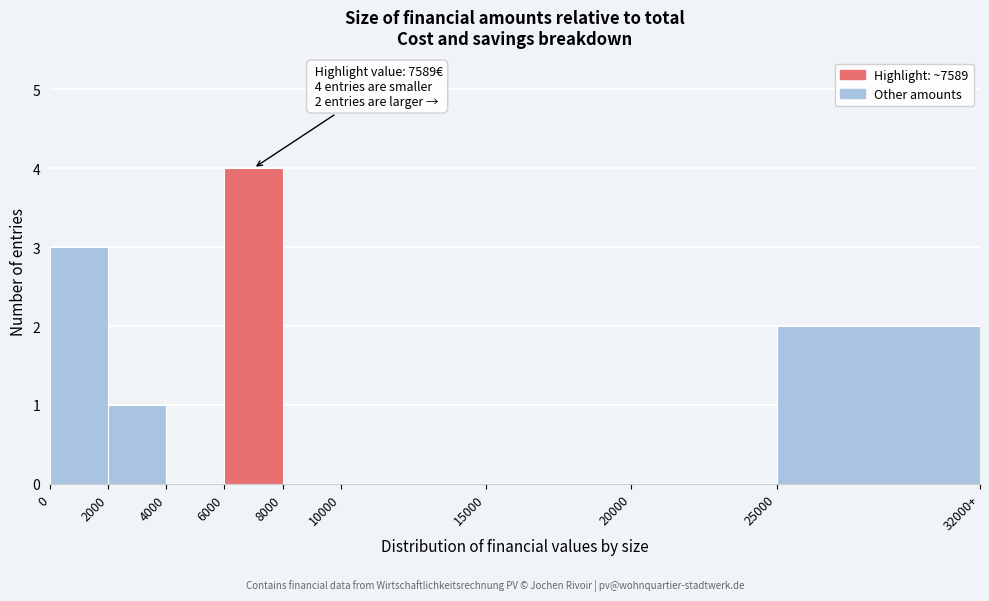

Reading left to right, list all the values displayed in this chart.

0=3	2000=1	4000=0	6000=4	8000=0	10000=0	15000=0	20000=0	25000=2